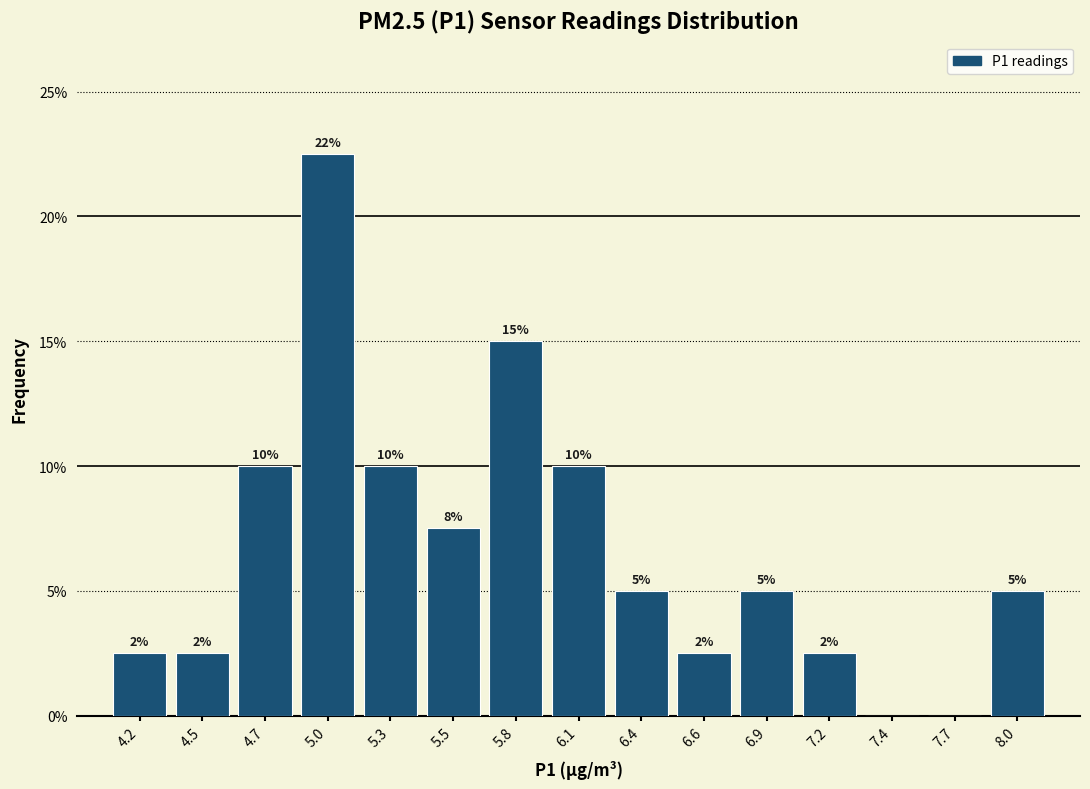

True or false: the data shows 14.1 at 4.7.

False